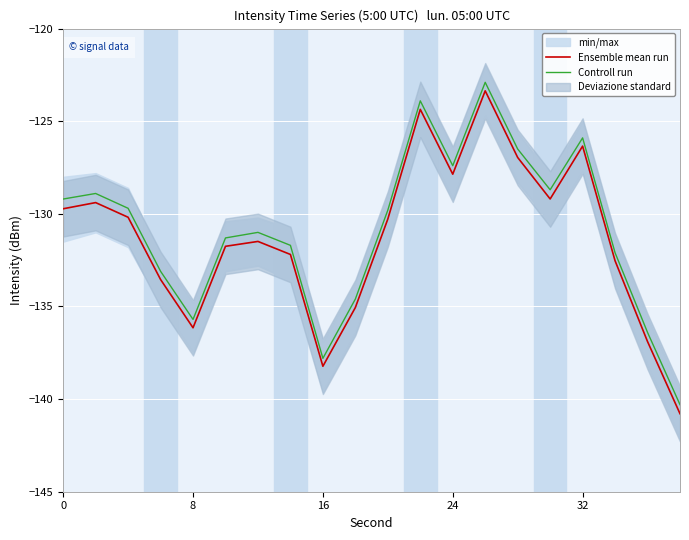

True or false: Controll run has a value of -137.8 at 16.

True